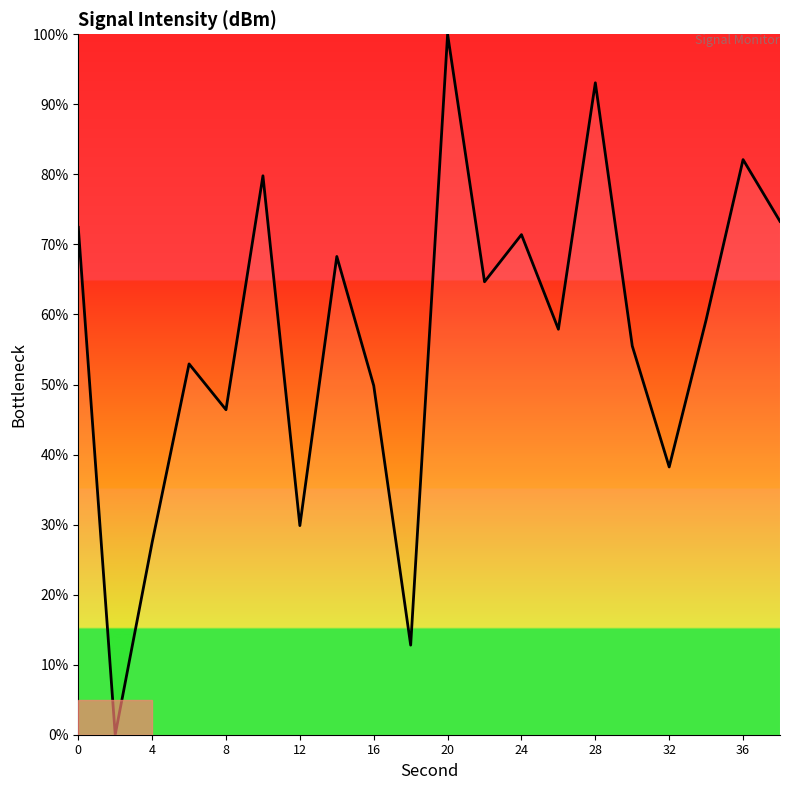

What is the maximum value shown in the chart?

100.0